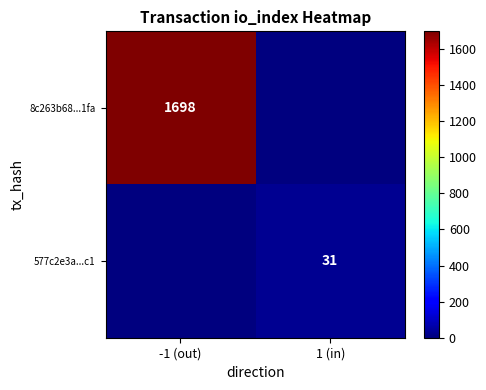

Is it true that 577c2e3a...c1 equals 52 at 1 (in)?

False